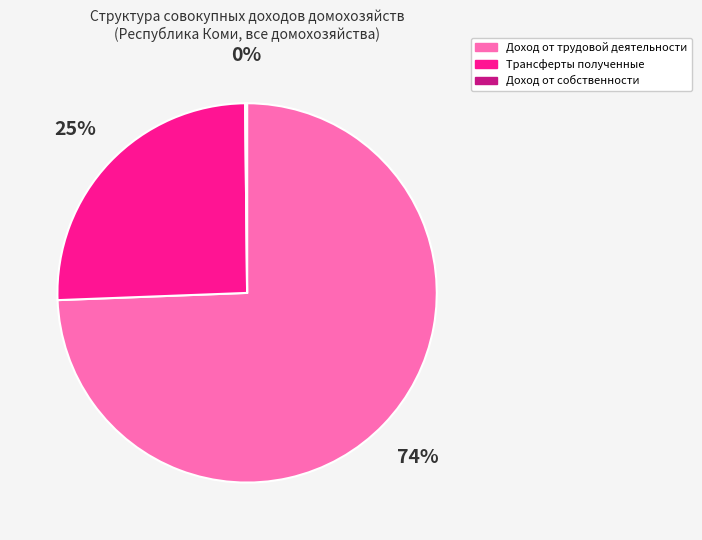

To the nearest percent, what is the average slice percentage?

33%